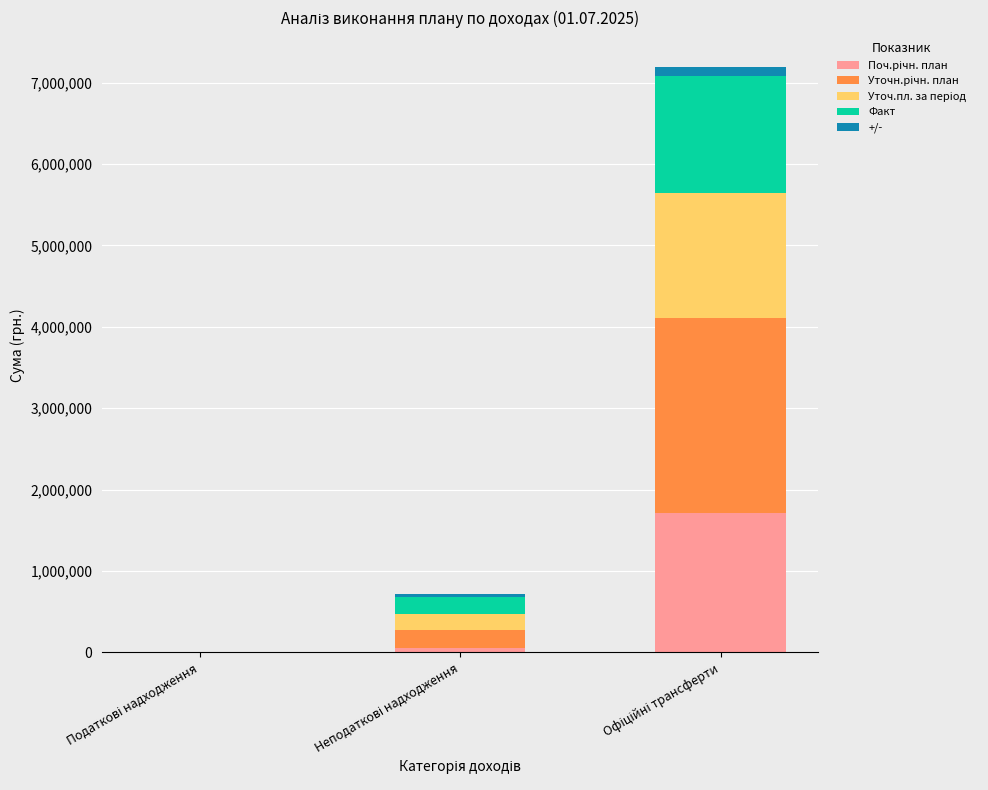

What is the value of the Поч.річн. план bar at the 2nd from the left?

60000.0